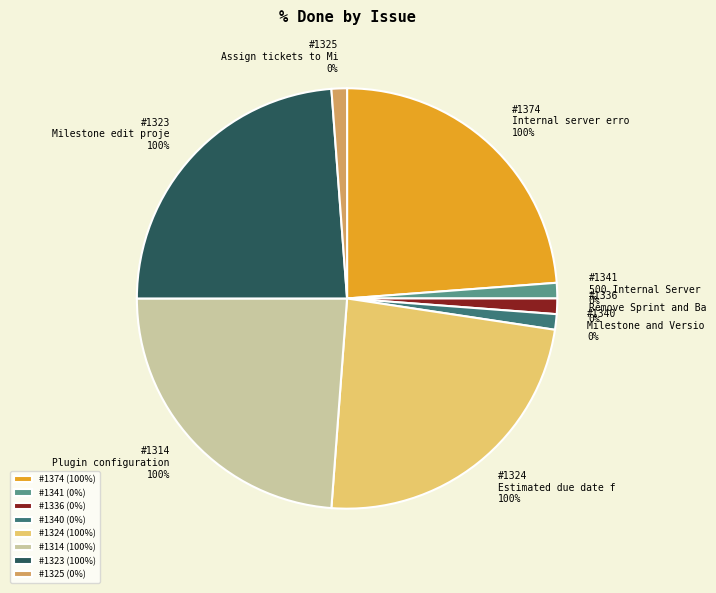

Does 1314 account for over 50% of the chart?

No